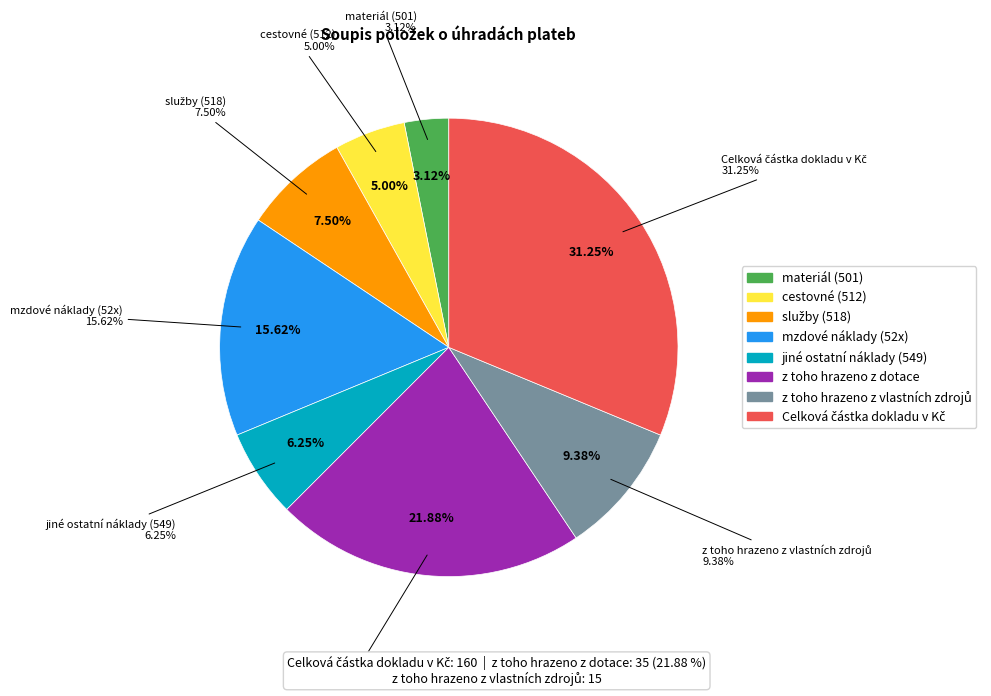

The jiné ostatní náklady (549) slice represents 1% of the pie. True or false?

False